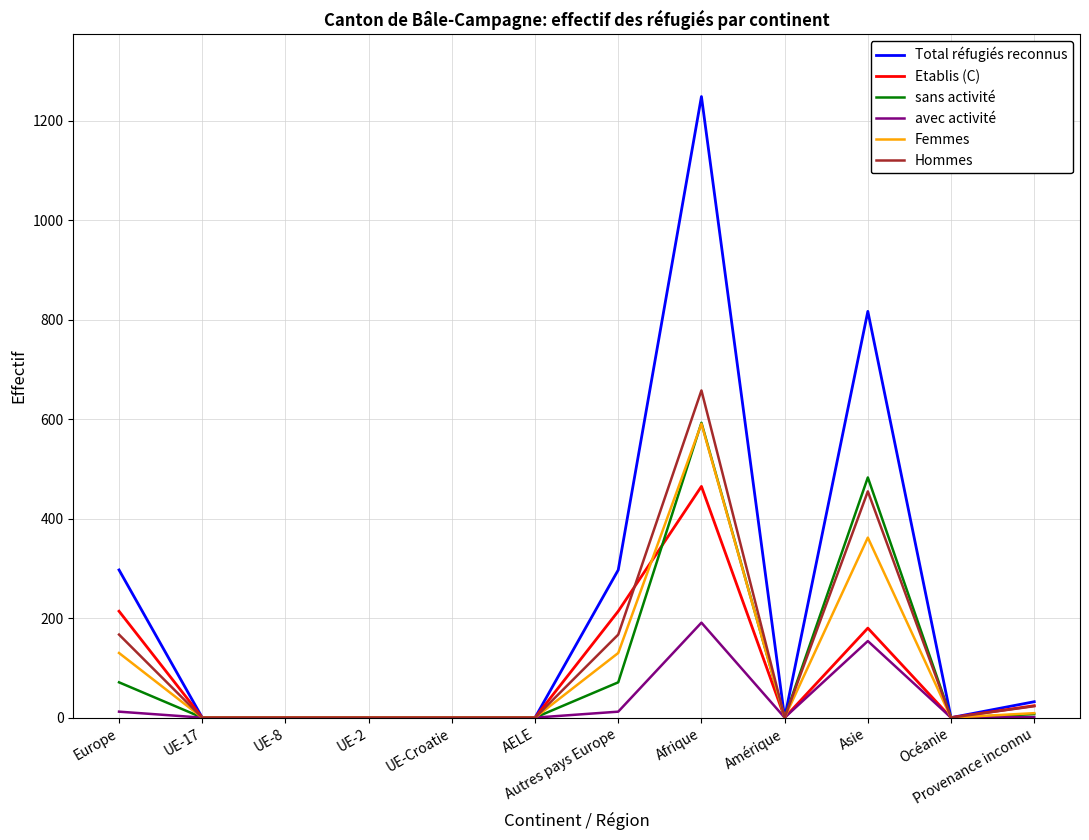

Is it true that Femmes equals 130 at Europe?

True